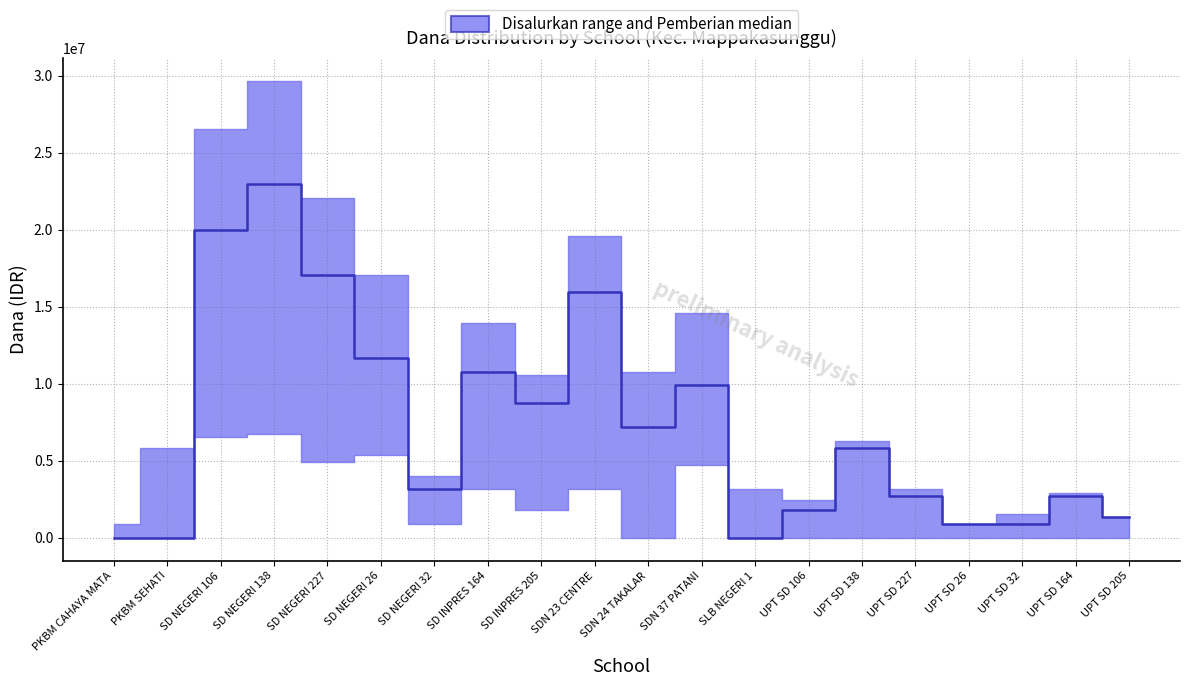

The value at SDN 24 TAKALAR is 7200000. True or false?

True